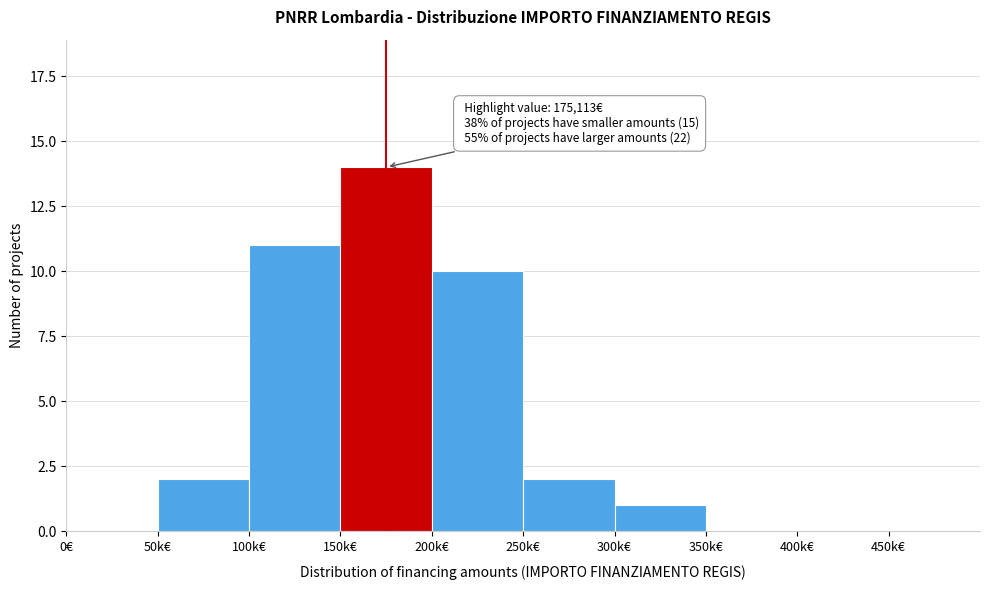

Reading right to left, transcribe all the data shown in this chart.

450k€=0	400k€=0	350k€=0	300k€=1	250k€=2	200k€=10	150k€=14	100k€=11	50k€=2	0€=0